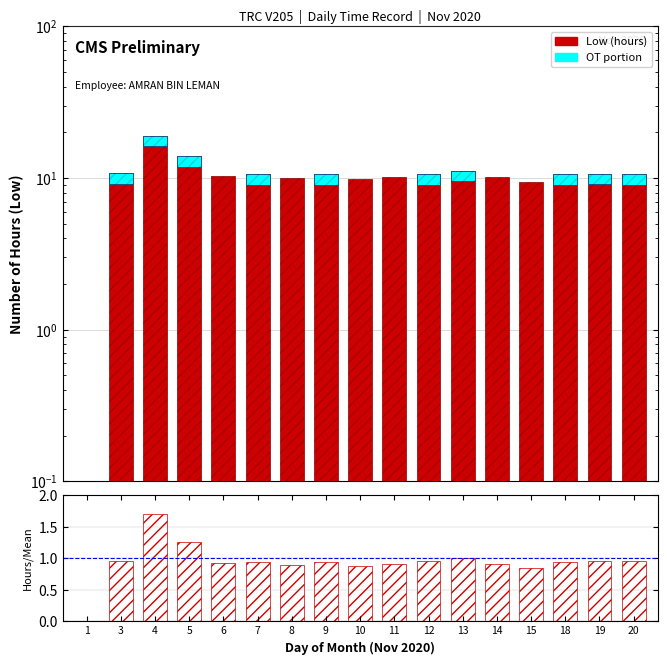

Reading left to right, extract all data points from this chart.

1=0.0	3=1.0	4=1.7	5=1.3	6=0.9	7=0.9	8=0.9	9=0.9	10=0.9	11=0.9	12=1.0	13=1.0	14=0.9	15=0.8	18=0.9	19=1.0	20=1.0